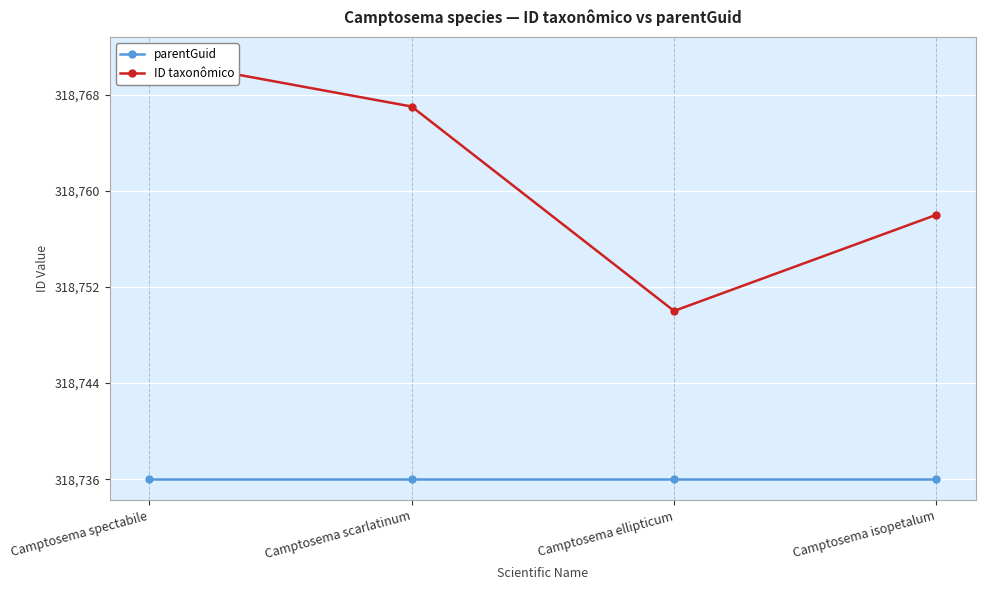

Rank the series at Camptosema scarlatinum from highest to lowest value.

ID taxonômico, parentGuid